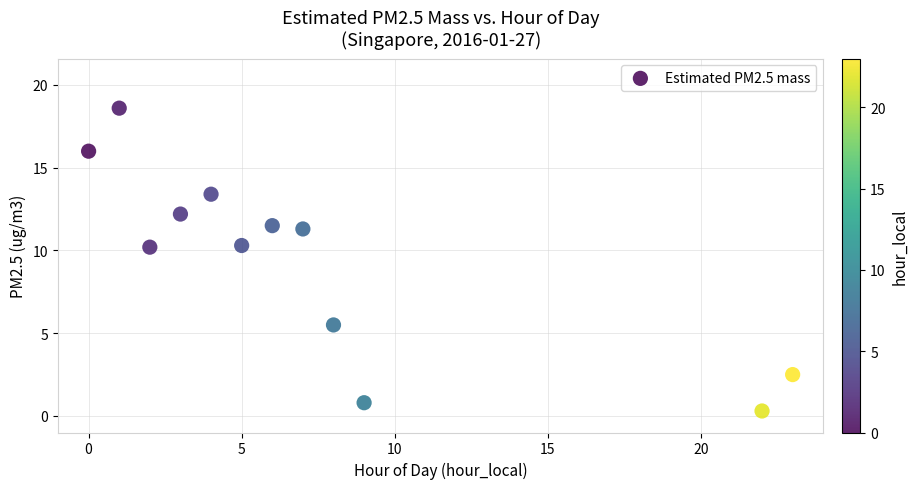

What is the range of Y values (max minus min)?

18.3